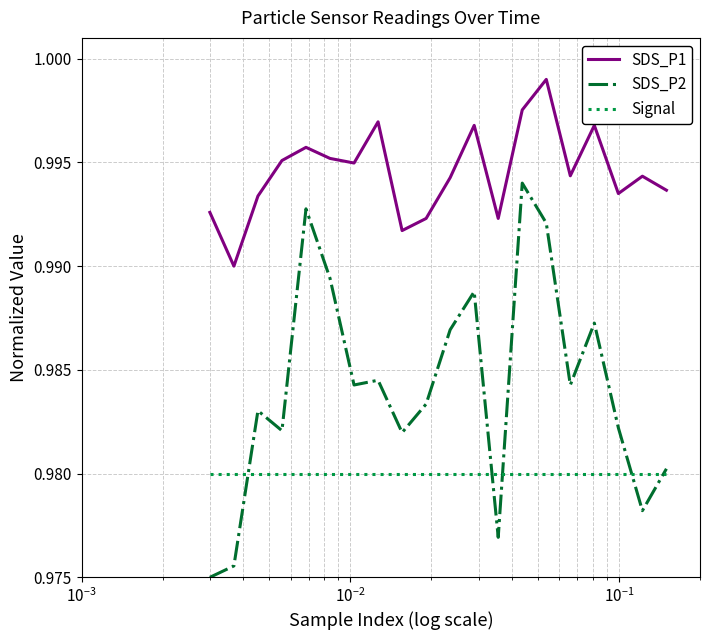

Which series has the largest total across all categories?

SDS_P1